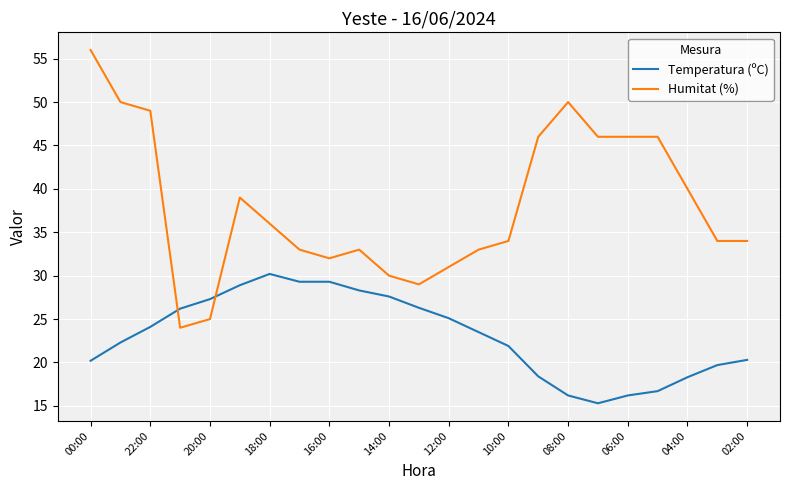

Which series has the widest spread of values?

Humitat (%)